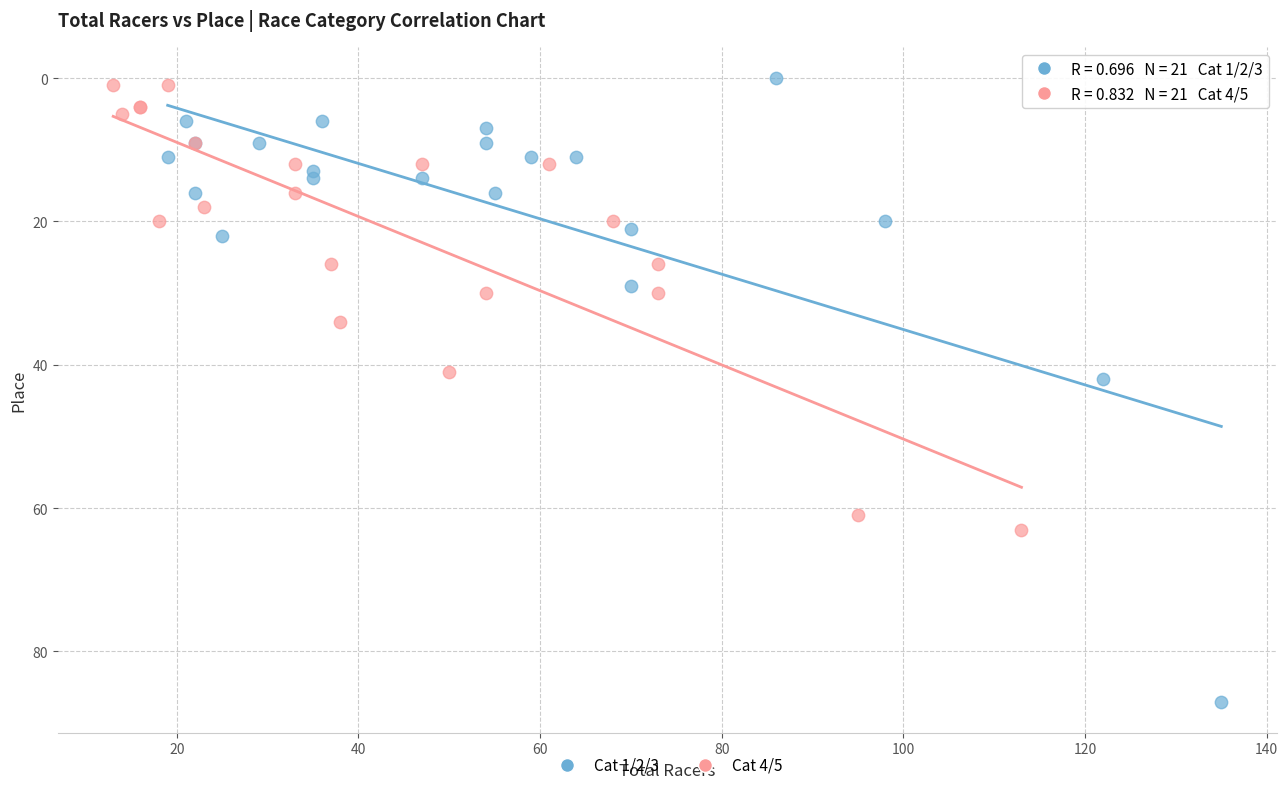

What are all the series names shown in the legend?

Cat 1/2/3, Cat 4/5